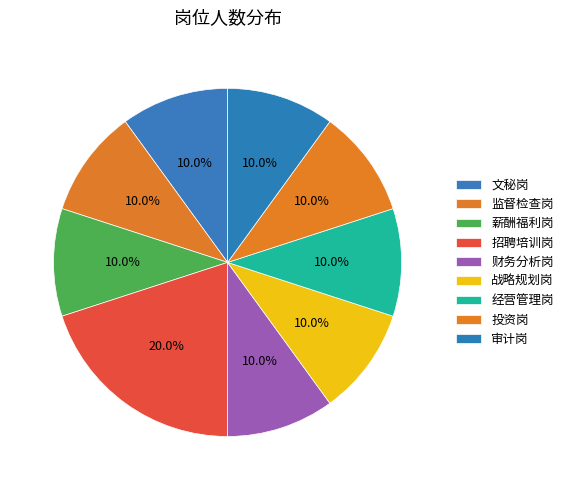

To the nearest percent, what percentage of the pie is 监督检查岗?

10%